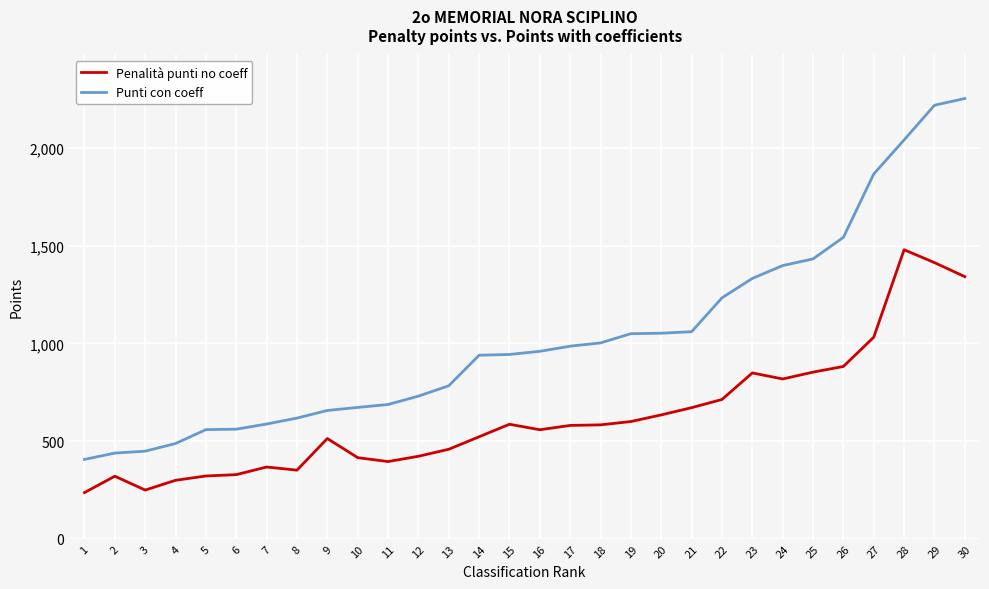

Count the number of categories in the chart.

30